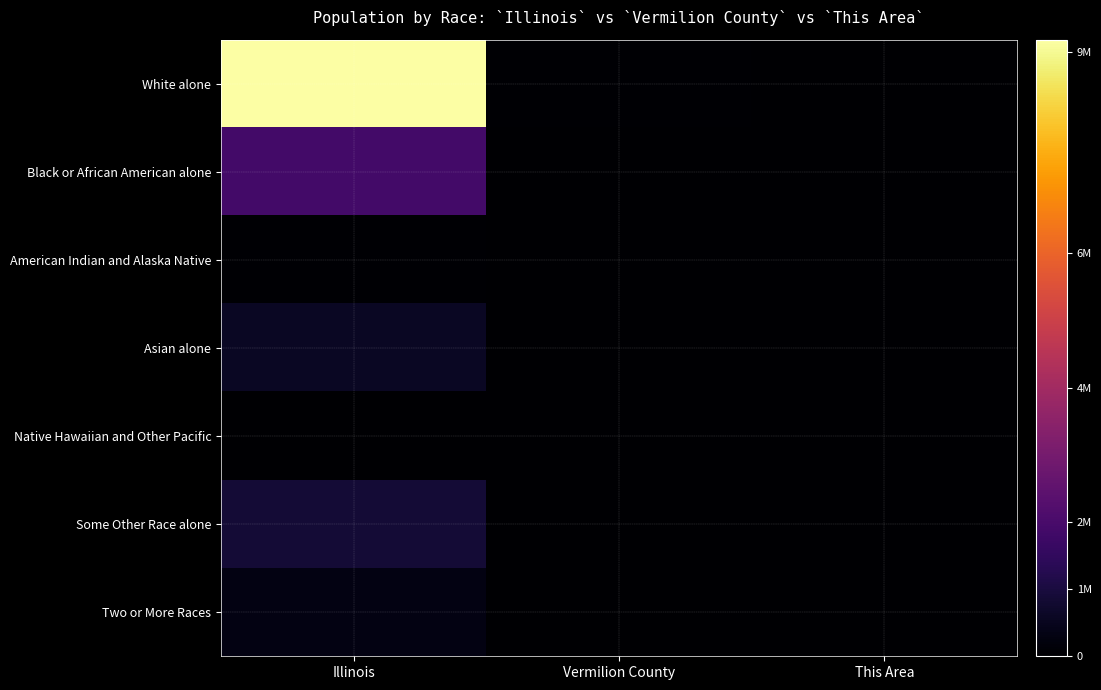

Reading left to right, list all the values displayed in this chart.

White alone: Illinois=9177877	Vermilion County=67323	This Area=1257
Black or African American alone: Illinois=1866414	Vermilion County=10571	This Area=2080
American Indian and Alaska Native: Illinois=43963	Vermilion County=191	This Area=22
Asian alone: Illinois=586934	Vermilion County=564	This Area=15
Native Hawaiian and Other Pacific: Illinois=4050	Vermilion County=17	This Area=1
Some Other Race alone: Illinois=861412	Vermilion County=1189	This Area=64
Two or More Races: Illinois=289982	Vermilion County=1770	This Area=111